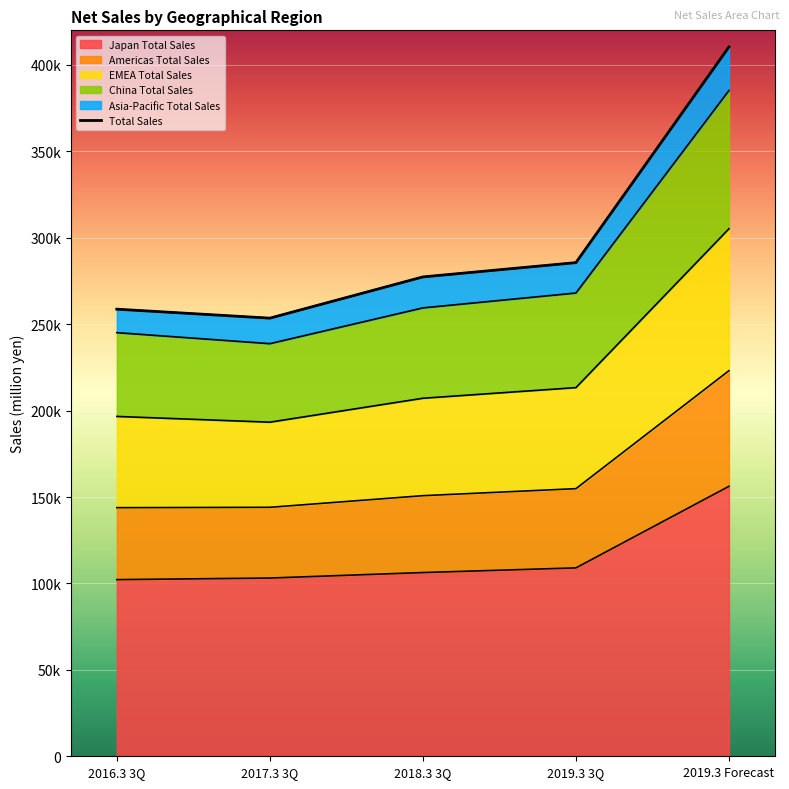

What position from the left is 2016.3 3Q?

1